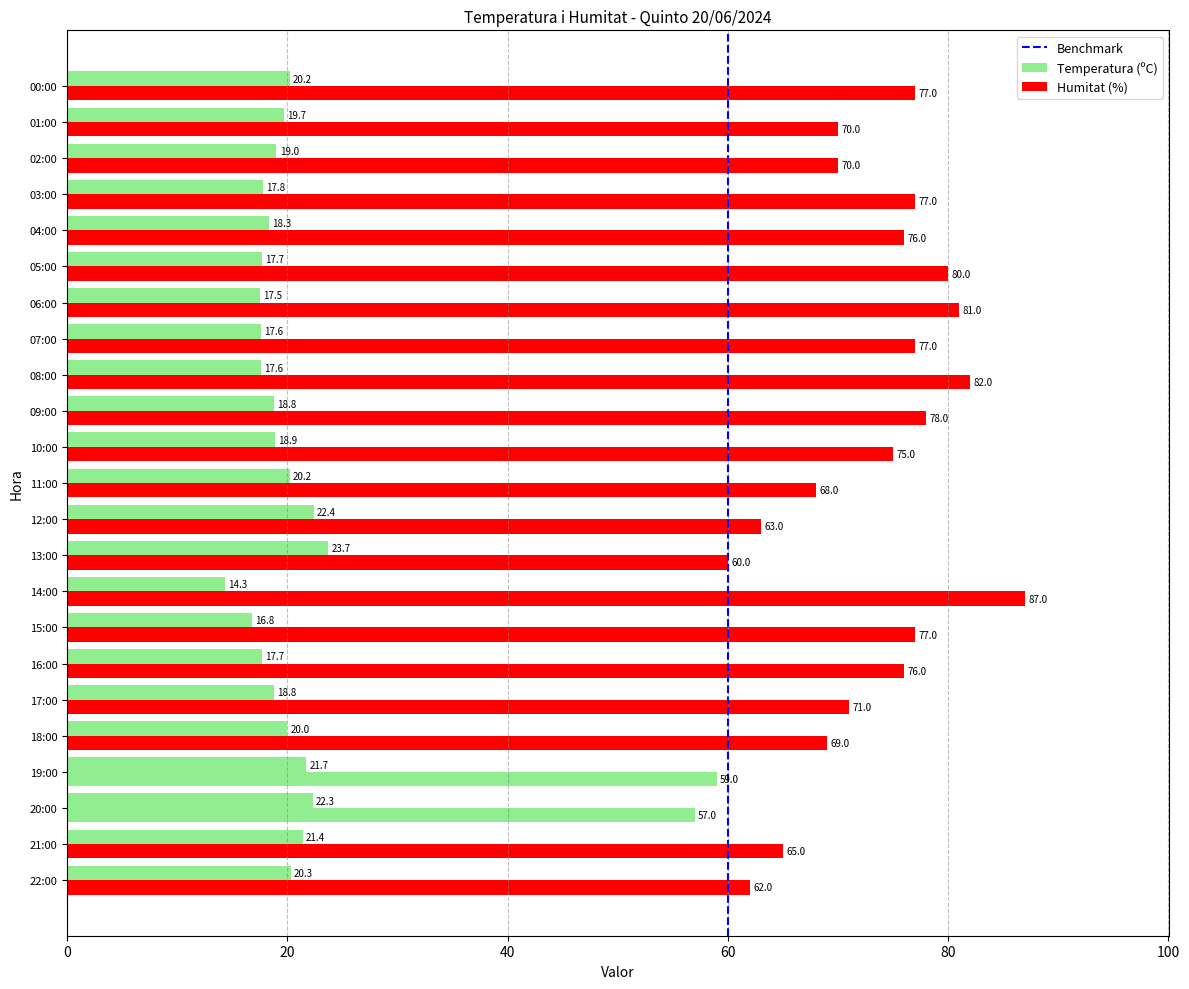

Where is Temperatura (ºC) nearest to the value 19?

02:00